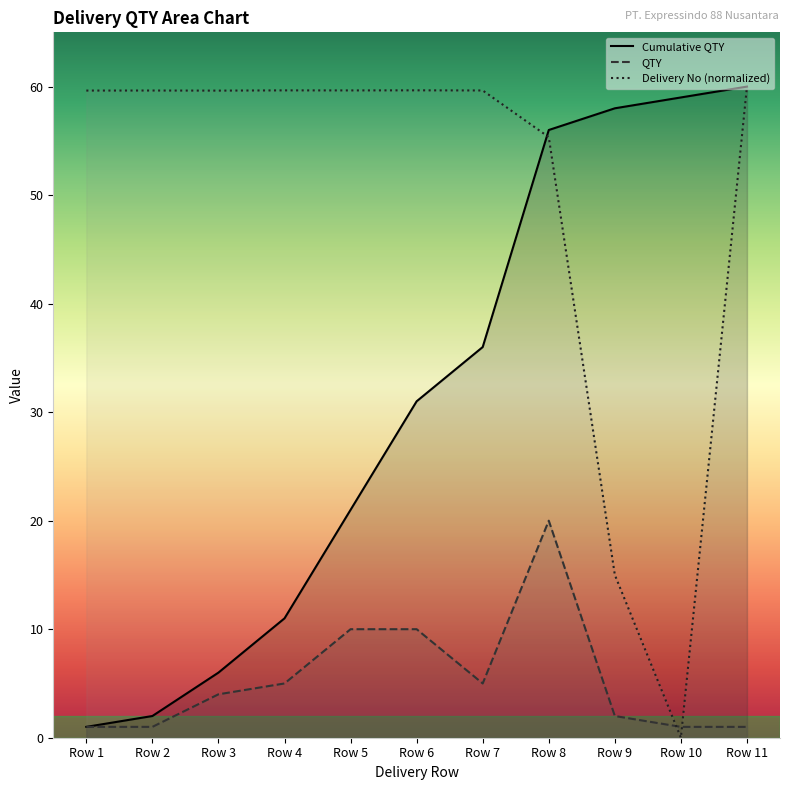

True or false: Cumulative QTY has a value of 31.0 at Row 6.

True